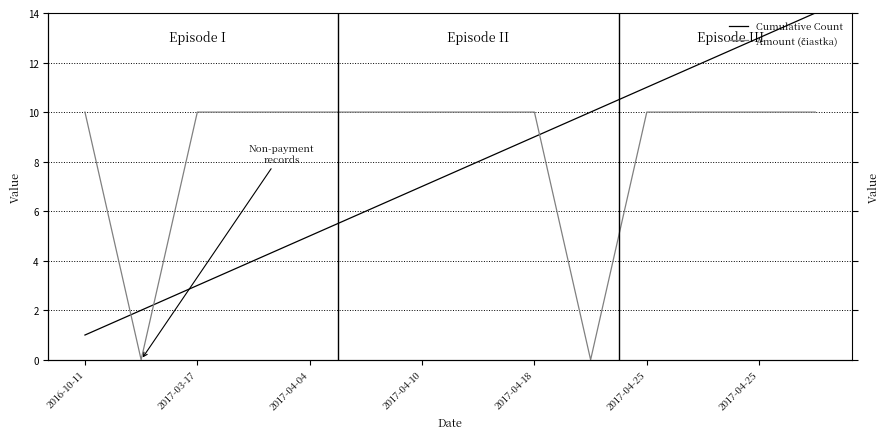

The Amount (čiastka) series shows 10 at 2017-04-18. True or false?

True